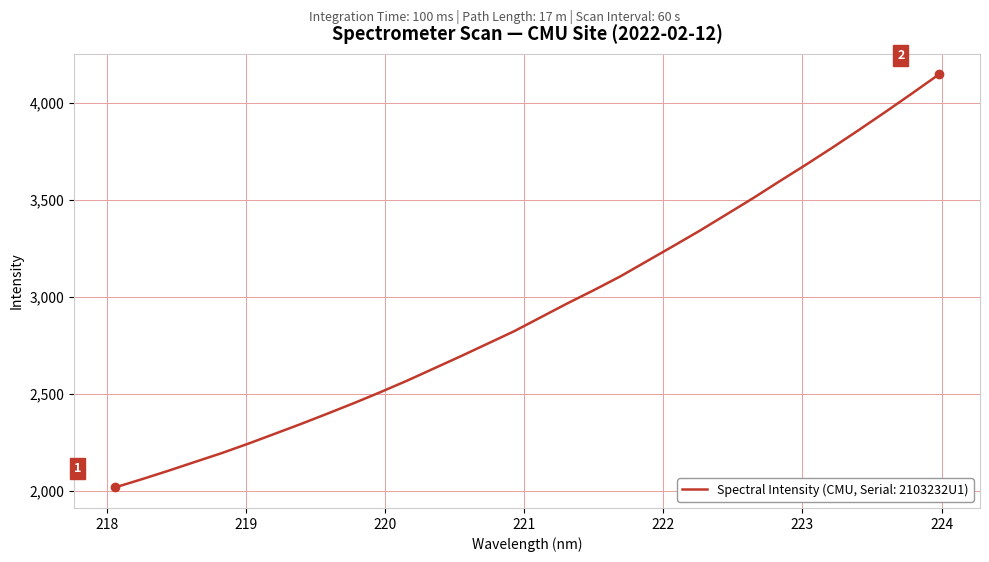

Does the chart display data point markers on the line(s)?

No